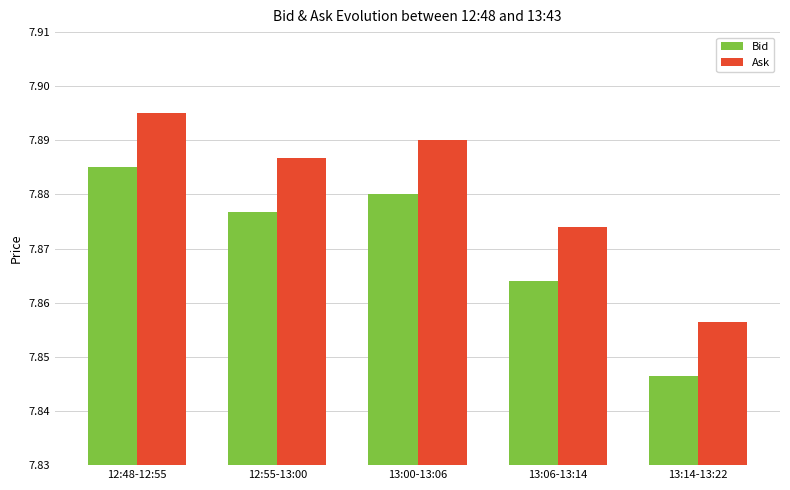

What is the label of the 3rd bar from the left?

13:00-13:06